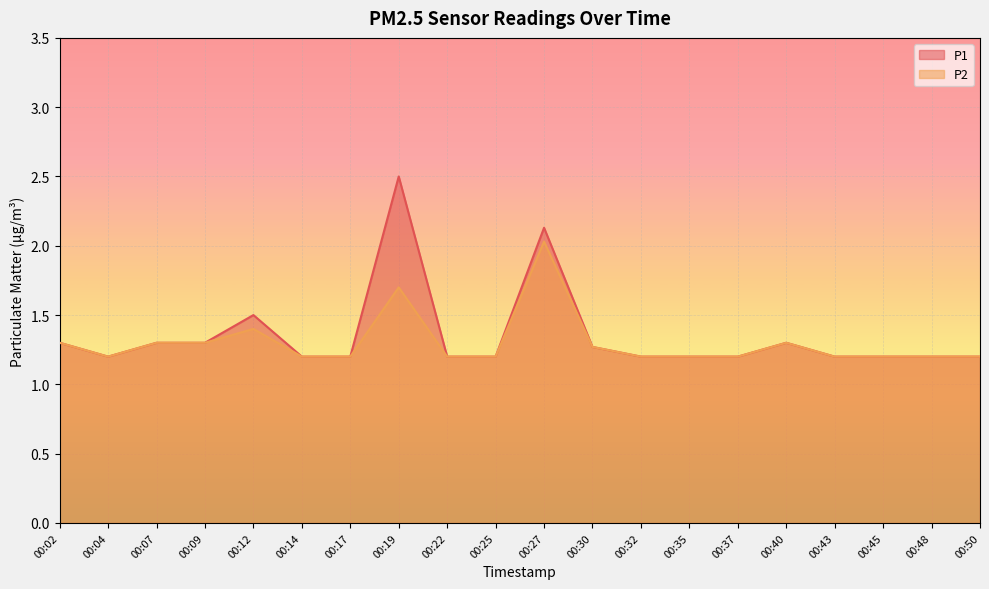

What is the maximum value shown in the chart?

2.5